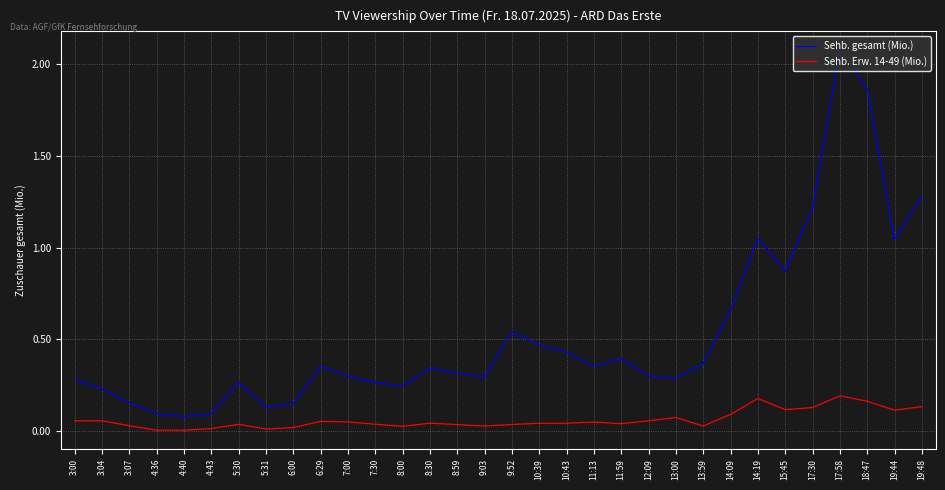

Which series changed the most between 4:43 and 17:30?

Sehb. gesamt (Mio.)